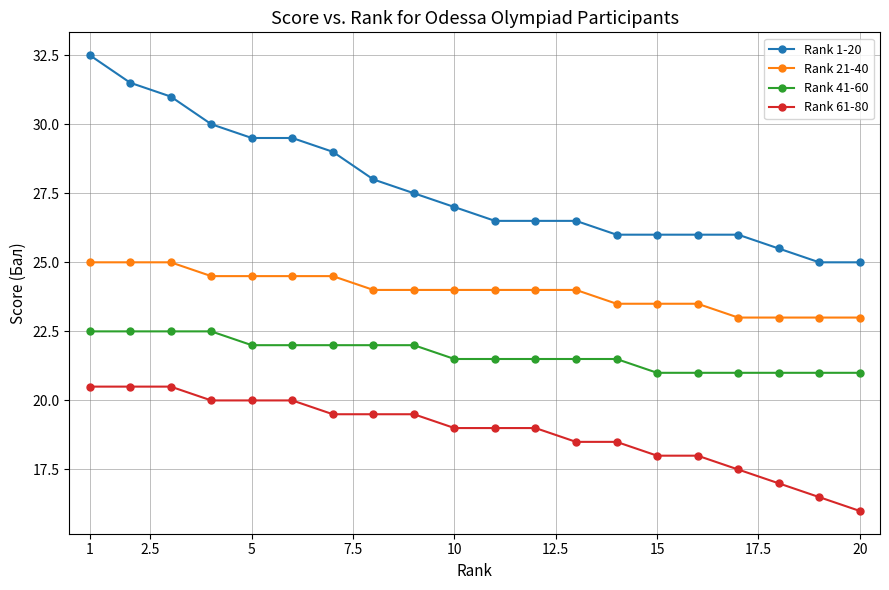

What is the difference between the maximum and minimum values in the Rank 1-20 series?

7.5